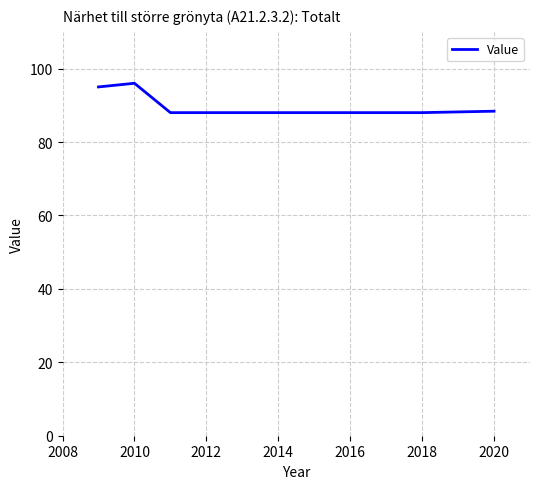

What is the difference between the second highest and minimum values?

7.0